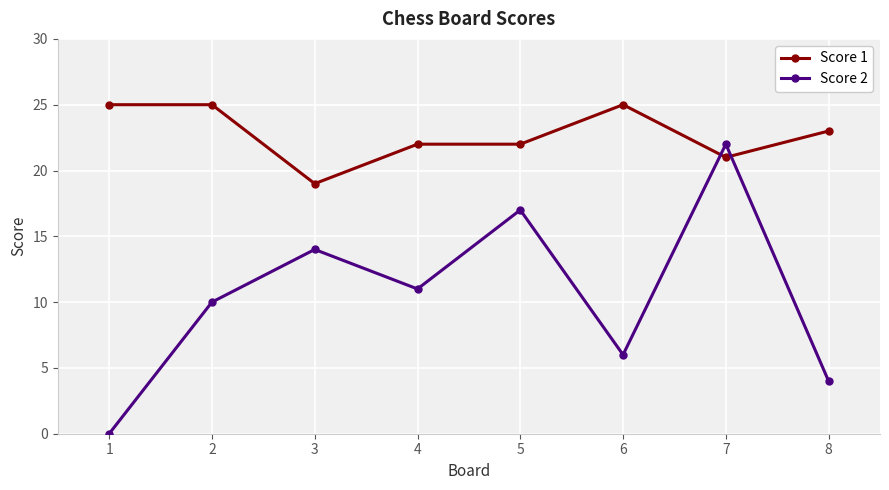

How many distinct data groups are displayed?

2